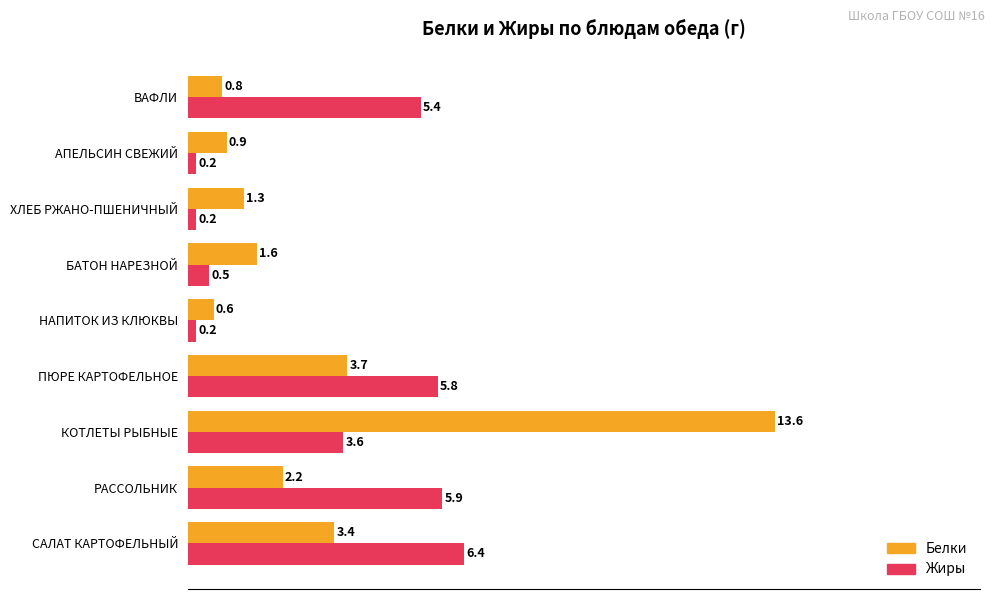

What are all the series names shown in the legend?

Белки, Жиры